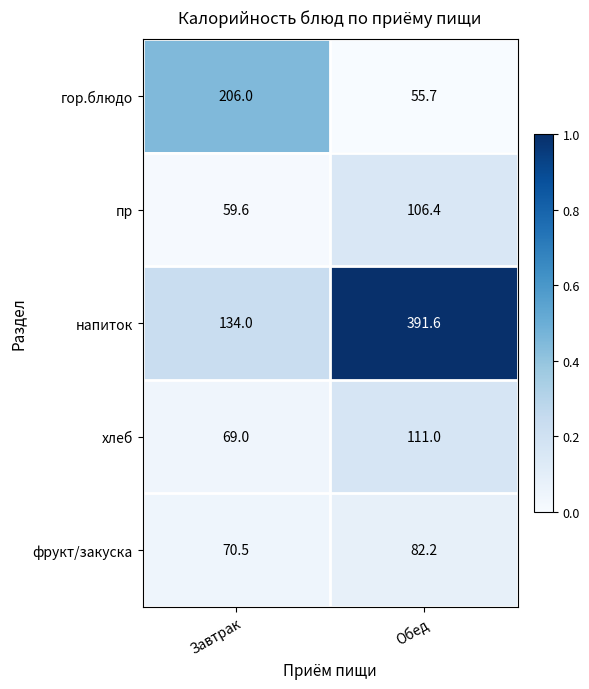

What is the difference between the maximum and minimum values in the гор.блюдо series?

150.3